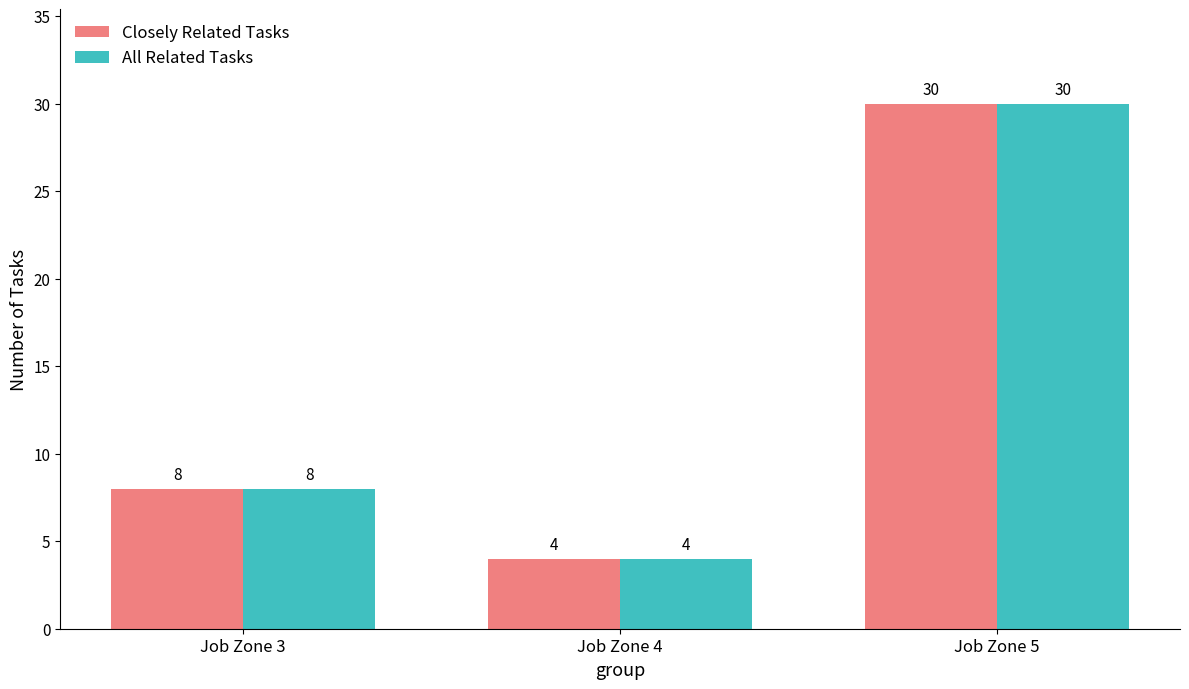

What is the sum of all Closely Related Tasks values?

42